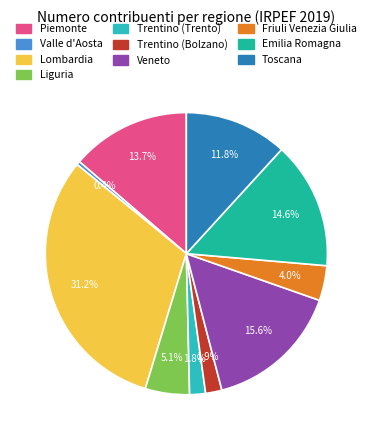

To the nearest percent, what is the difference between the Valle d'Aosta and Piemonte slice percentages?

13%